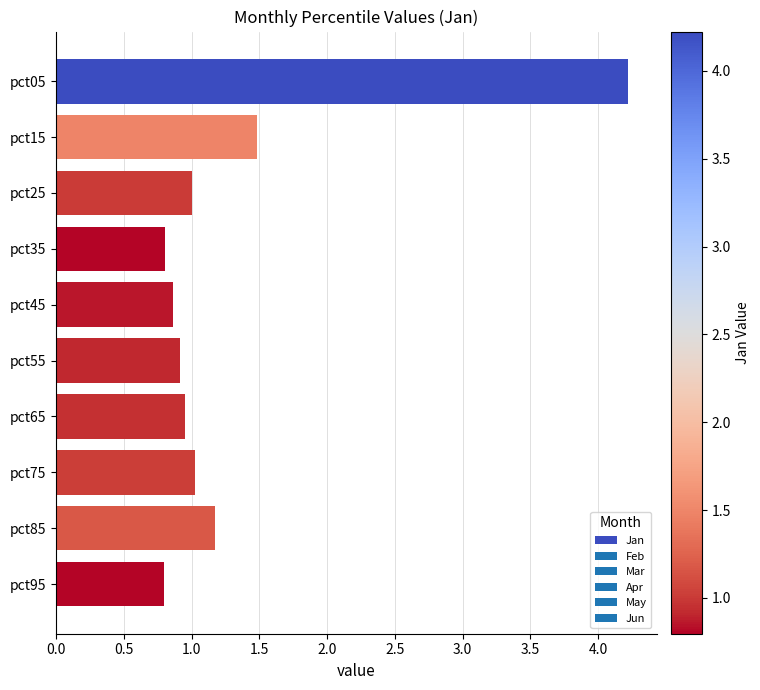

What is the change in value from pct15 to pct45?

-0.6